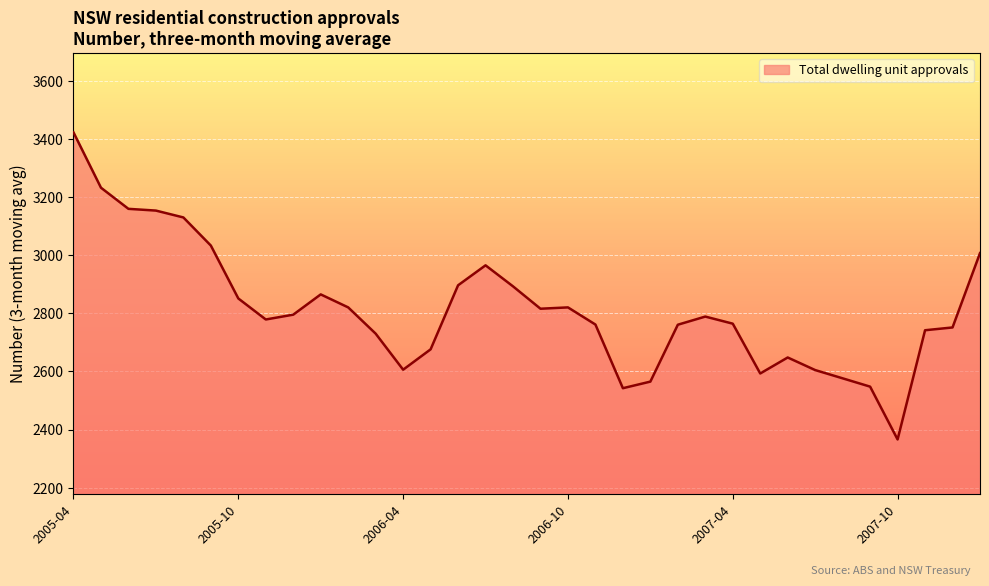

What is the difference between the maximum and minimum values?

1056.3